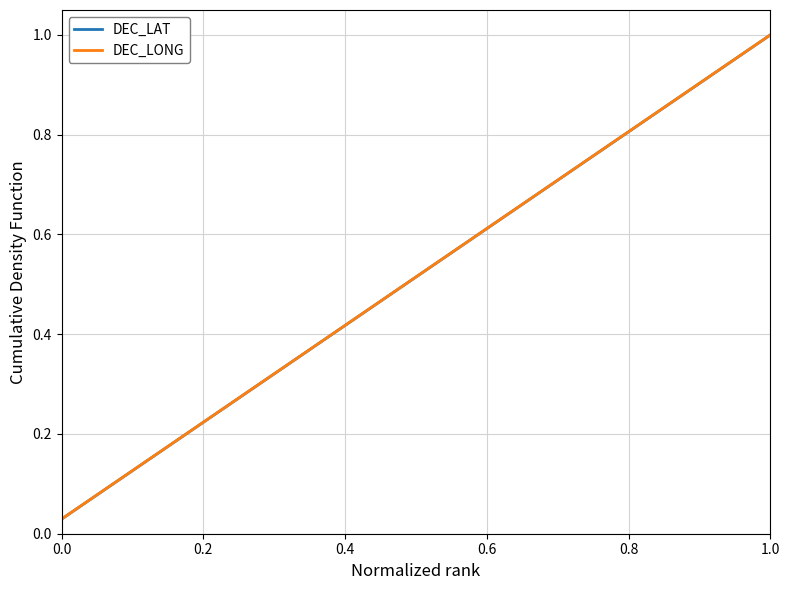

Is this an area chart (filled region under the line)?

No